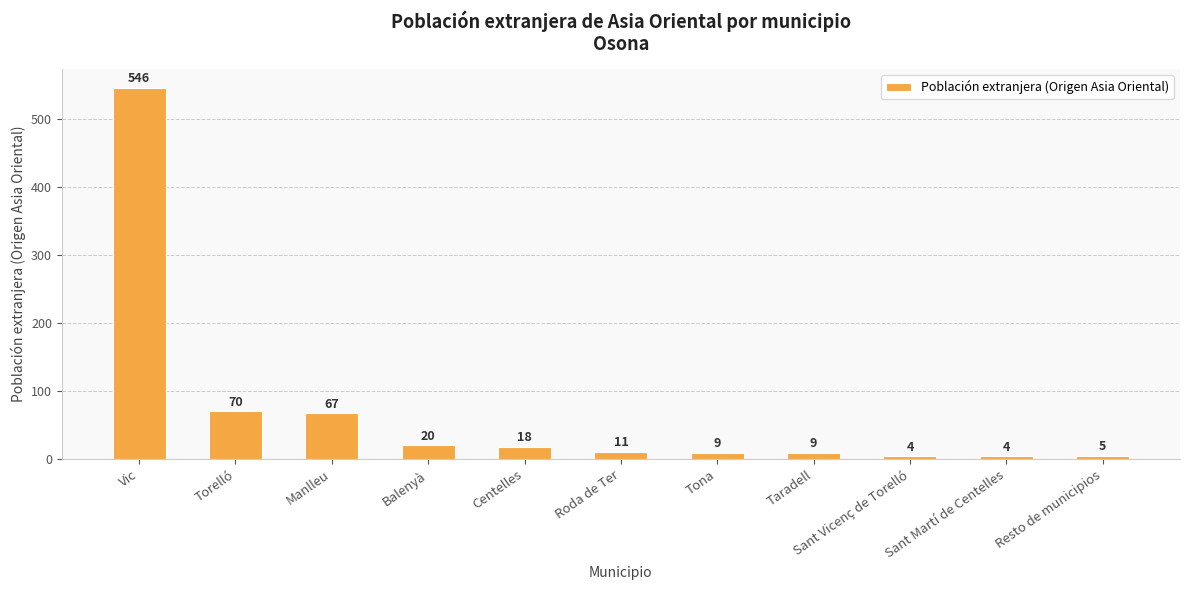

Is it true that the value at Manlleu is 39?

False